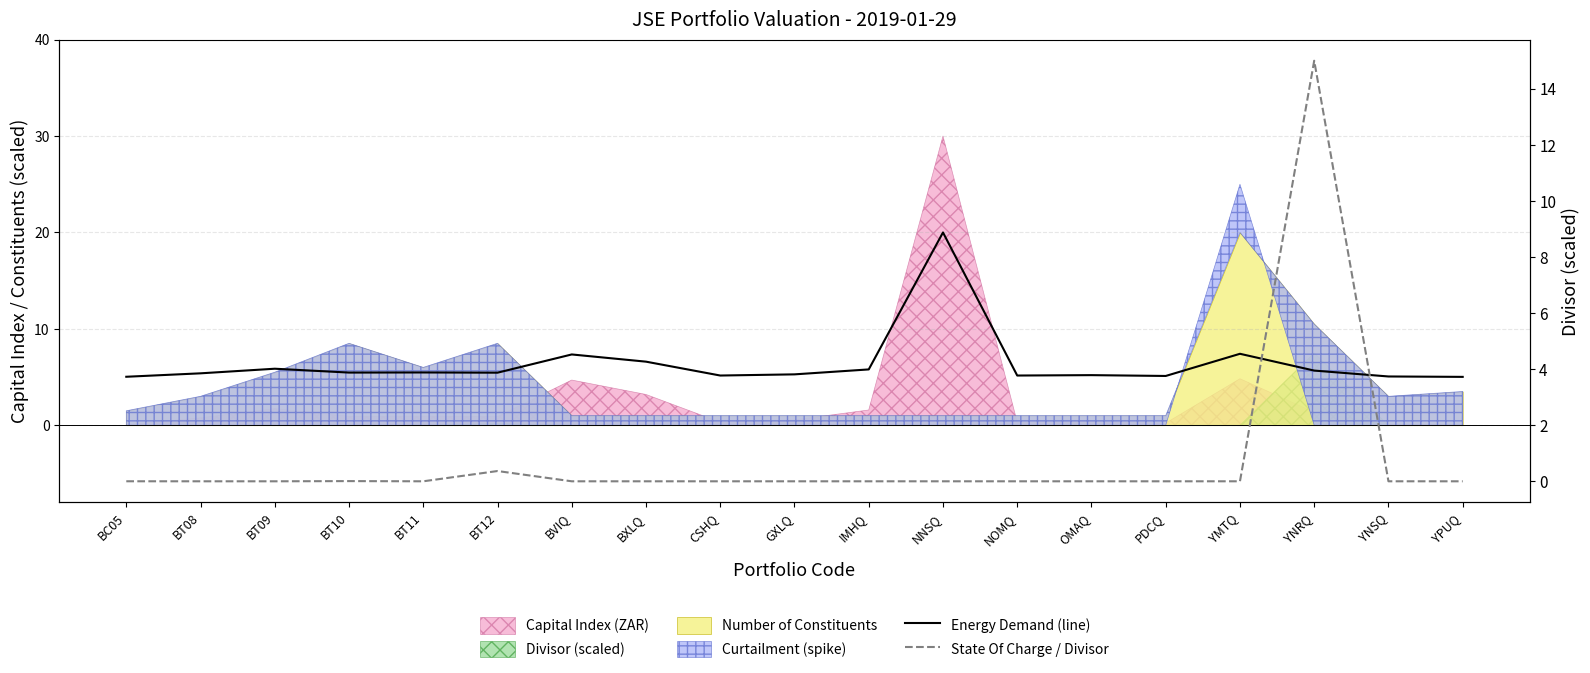

True or false: State Of Charge / Divisor has more than 0 points higher than both neighbors.

True